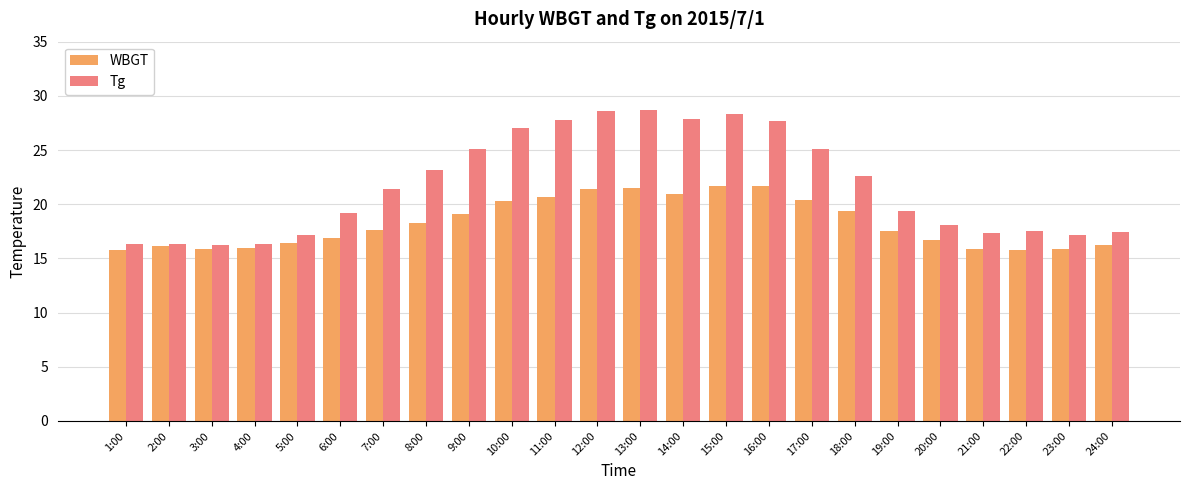

What is the total value across all series at 22:00?

33.3